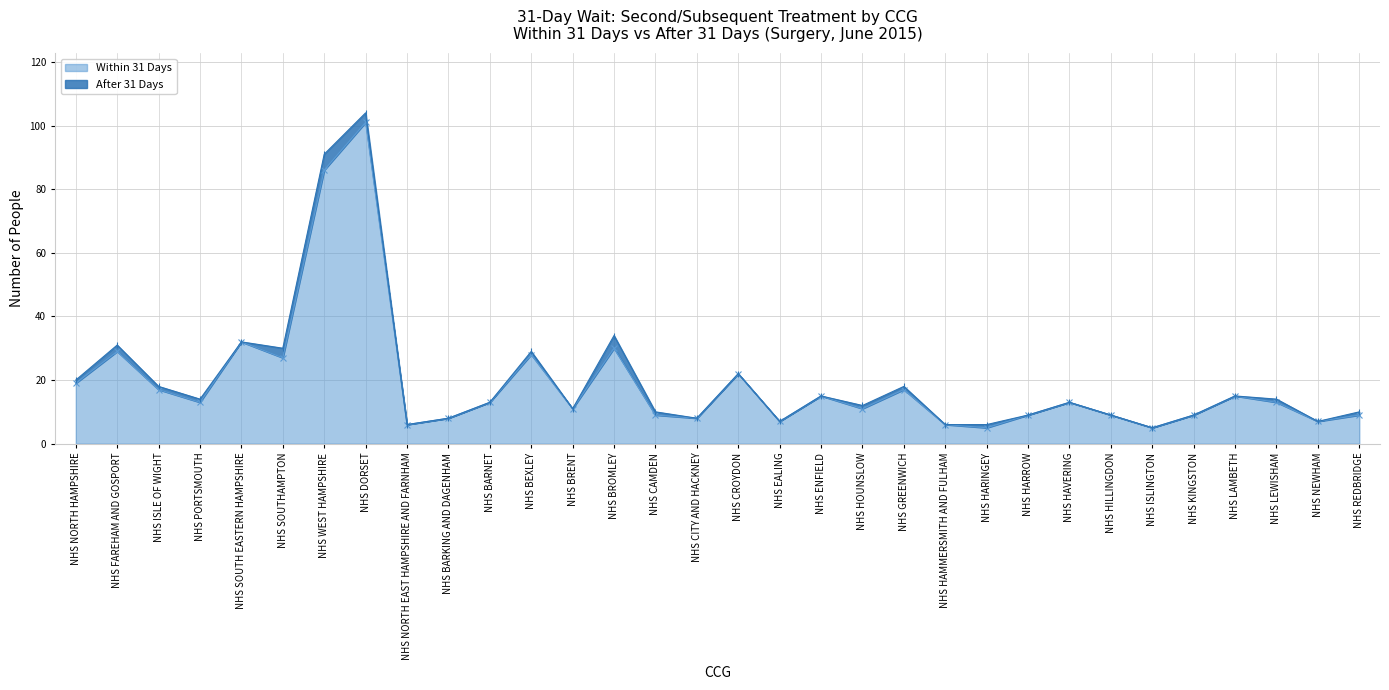

What is the label of the 21st point from the right?

NHS BEXLEY